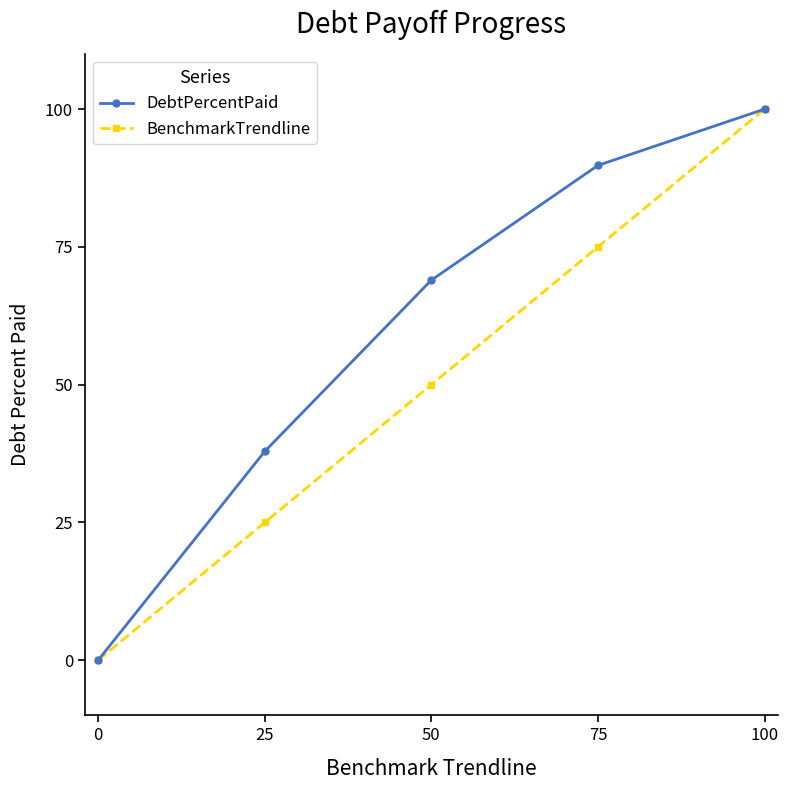

List the labels in order of BenchmarkTrendline value, smallest first.

0, 25, 50, 75, 100